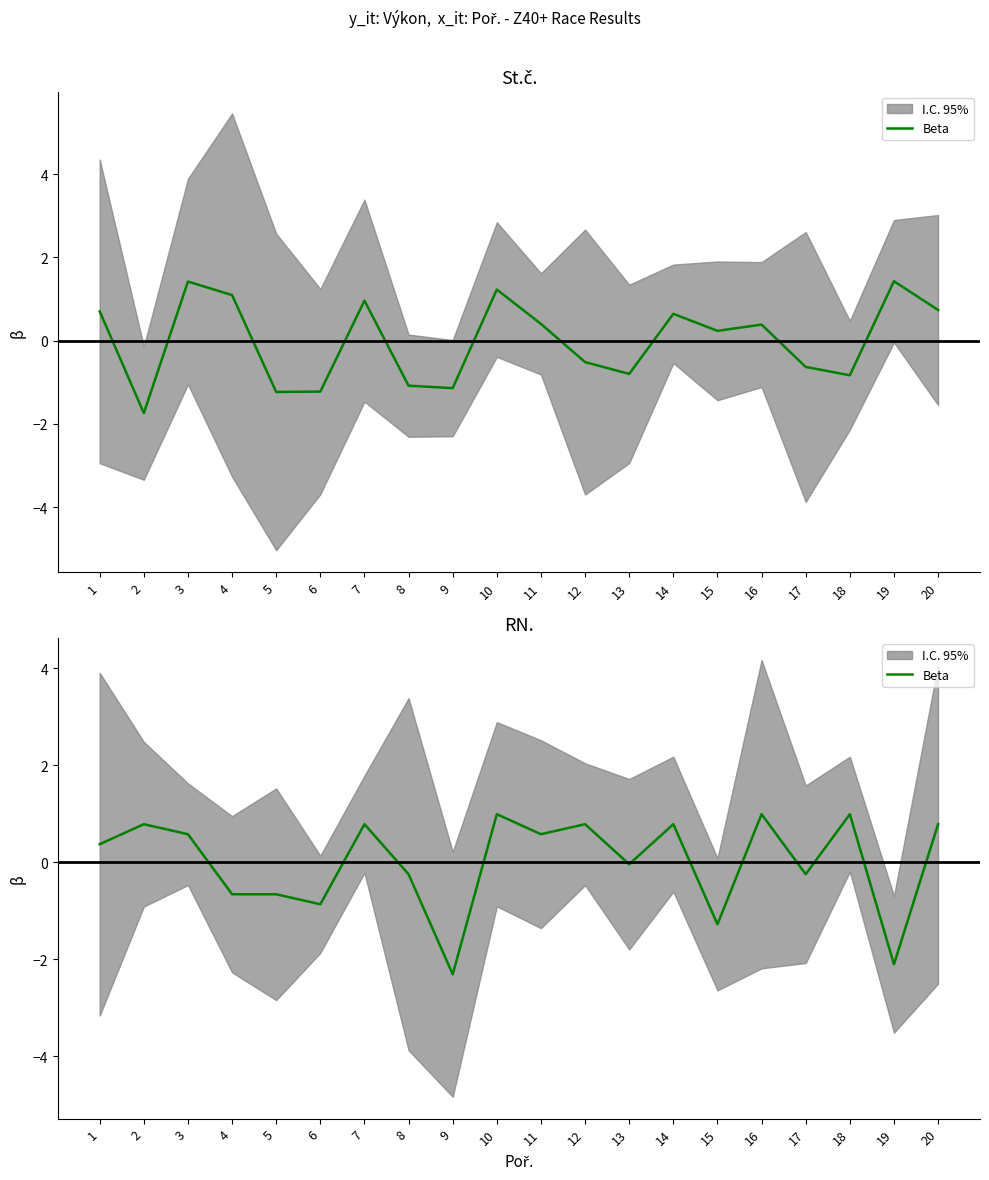

Does the chart have visible grid lines?

No